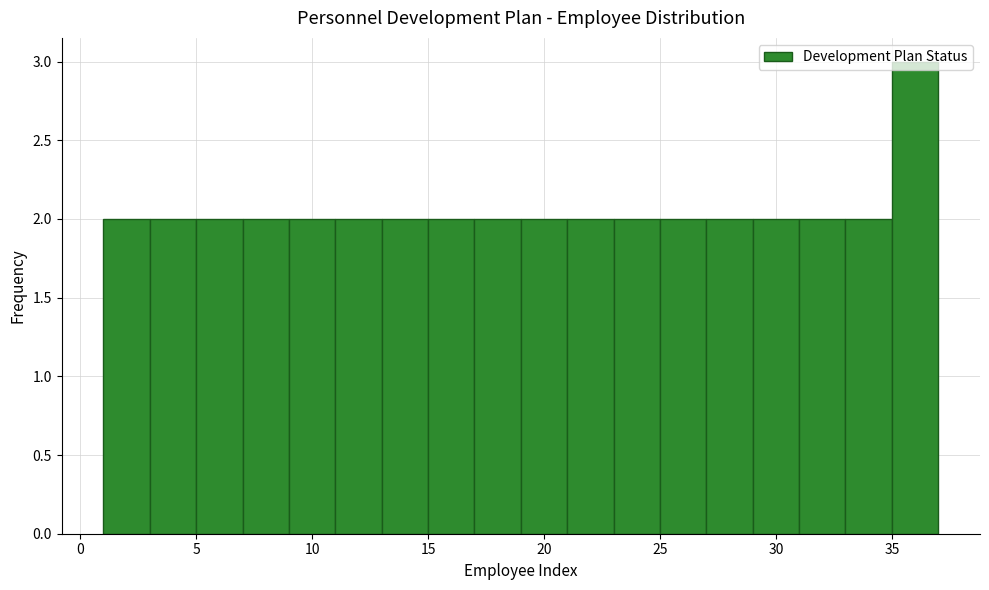

What is the height of the bar covering 17 to 19 on the x-axis? The values are not printed on the chart, so give them approximately, as read against the axis.

2